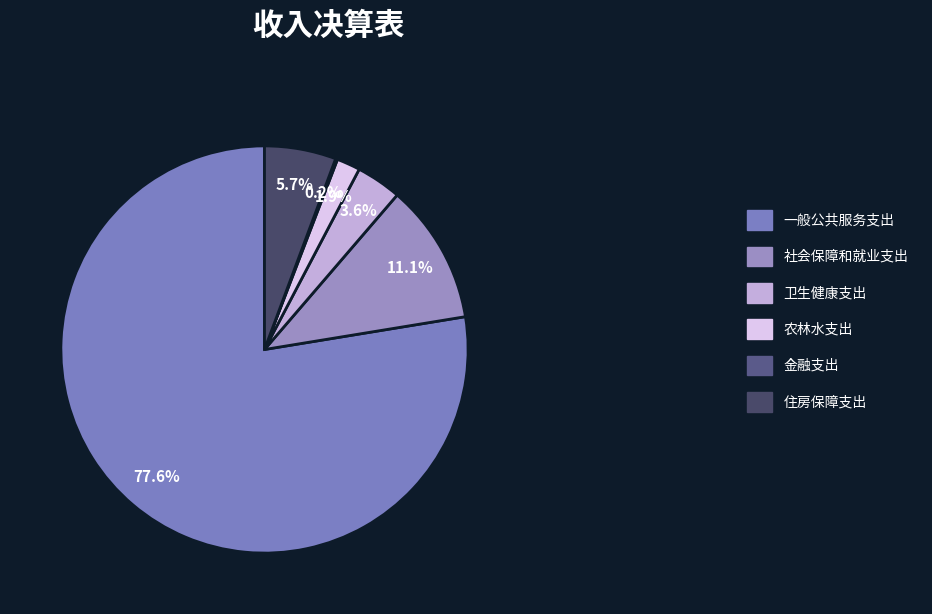

Between 卫生健康支出 and 一般公共服务支出, which is larger?

一般公共服务支出